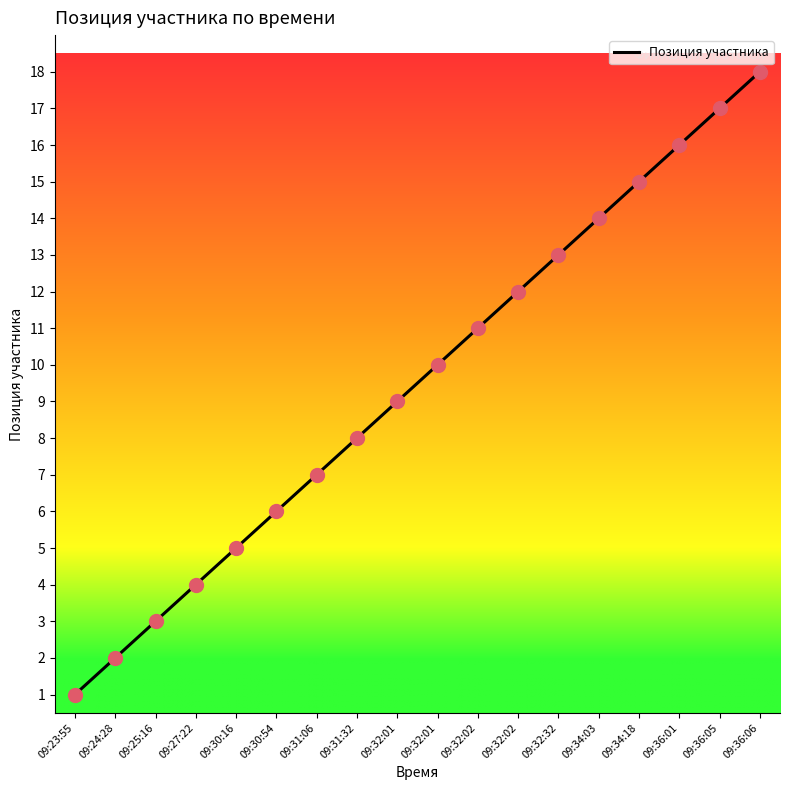

What is the ratio of the value at 09:32:02 to the value at 09:23:55?

11.0